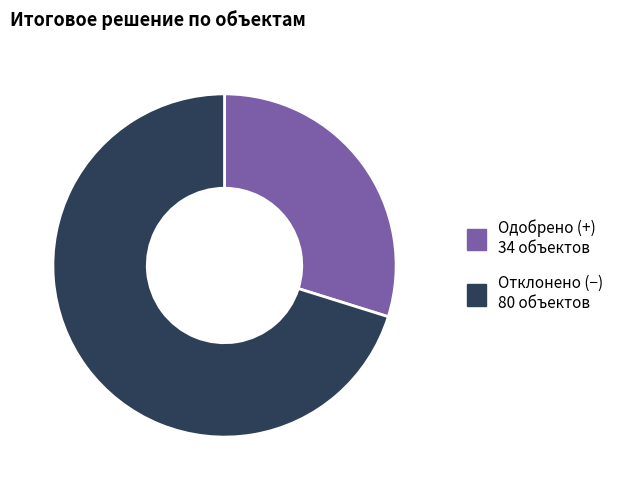

Does any single category account for the majority?

Yes